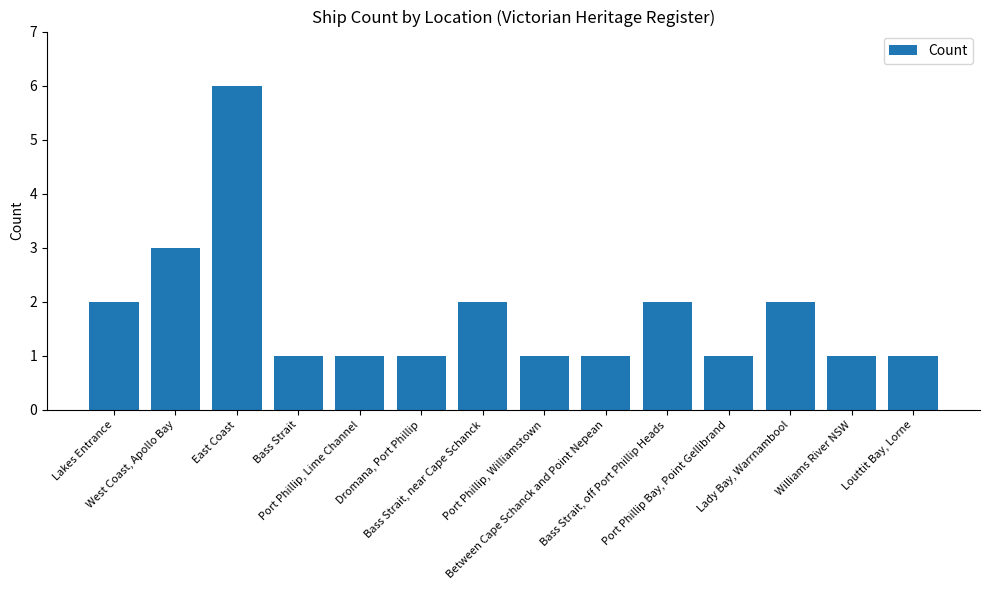

Which has a higher value, Lakes Entrance or Louttit Bay, Lorne?

Lakes Entrance